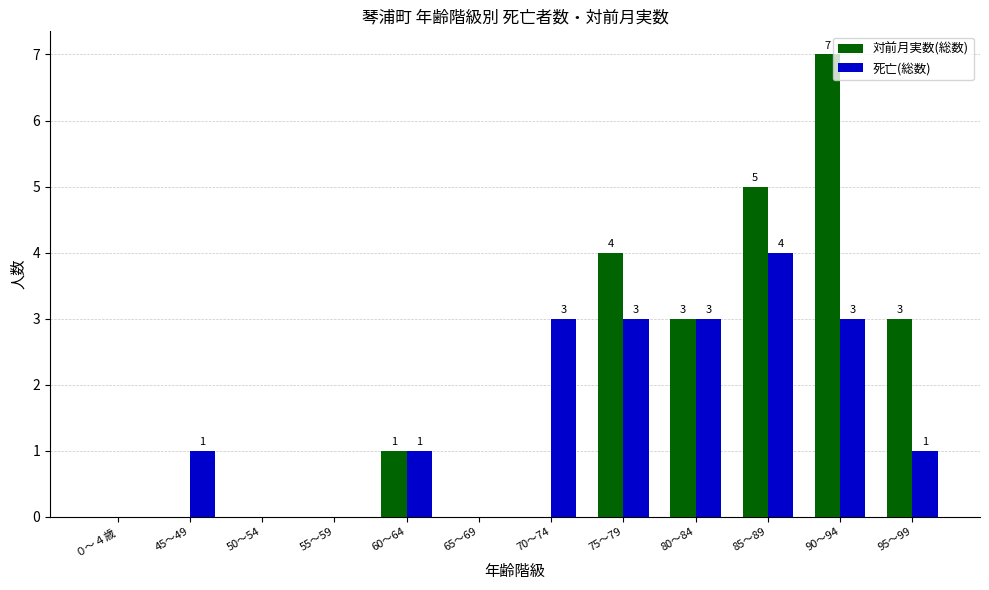

Are the bars horizontal?

No